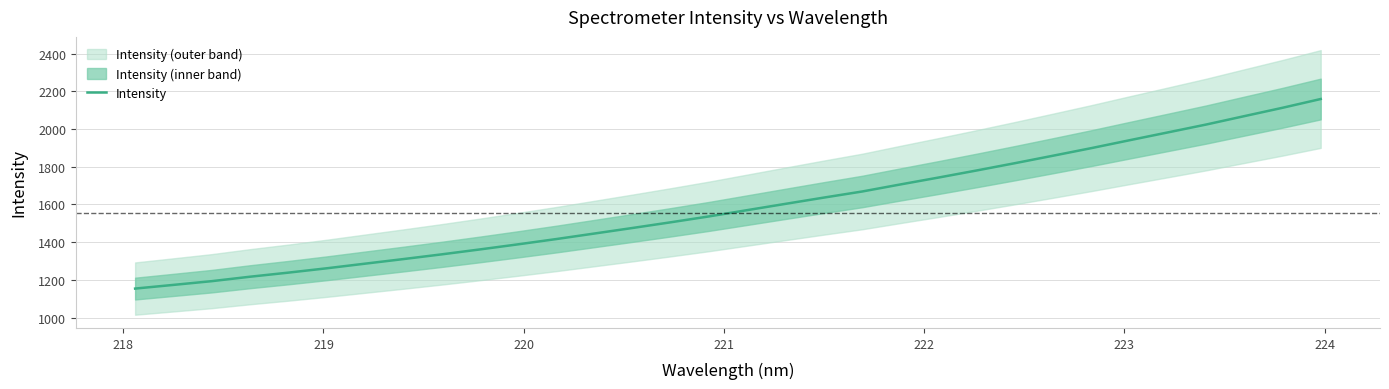

What is the minimum value for Intensity?

1154.3